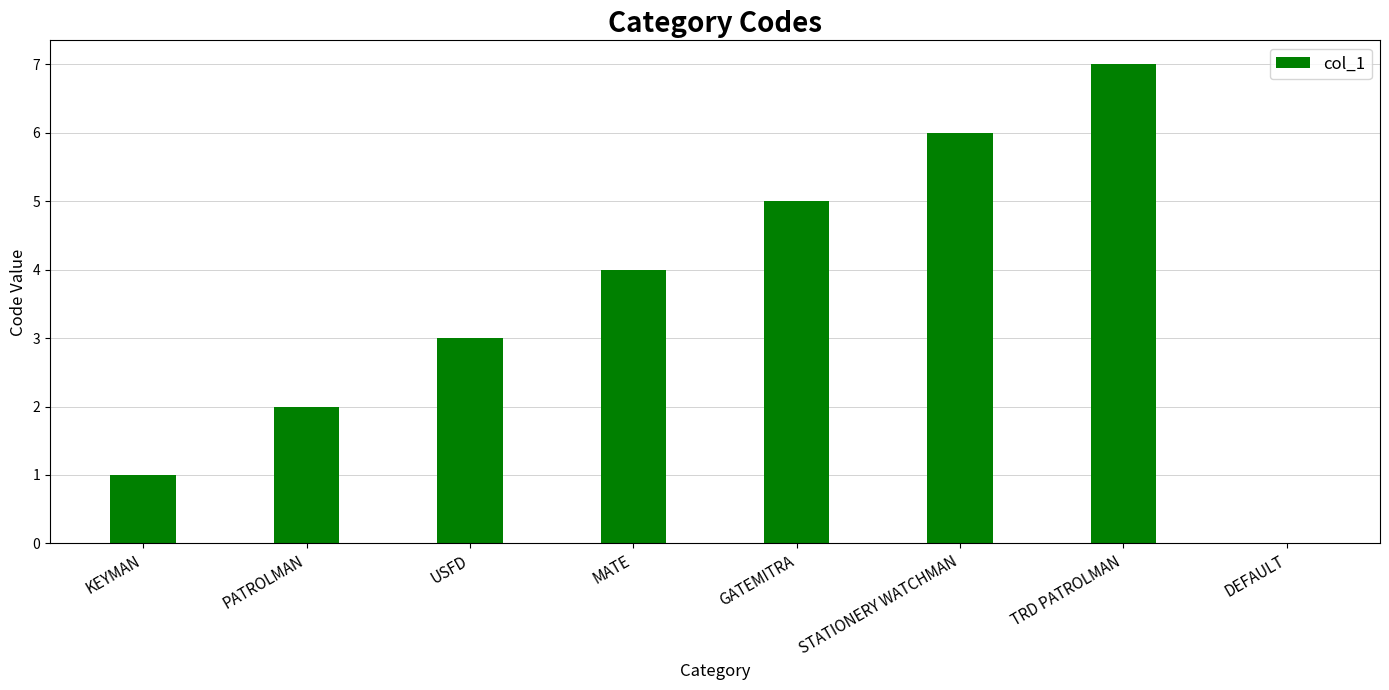

What is the maximum value shown in the chart?

7